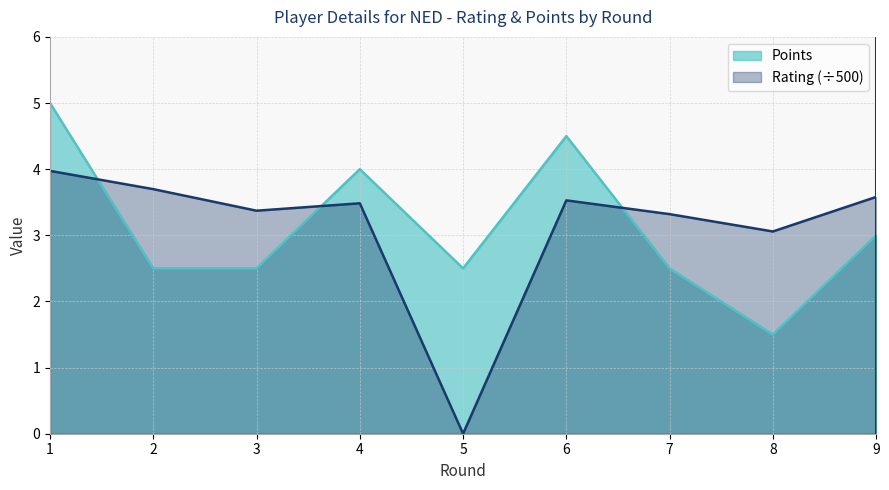

At which label is Points closest to 3?

9